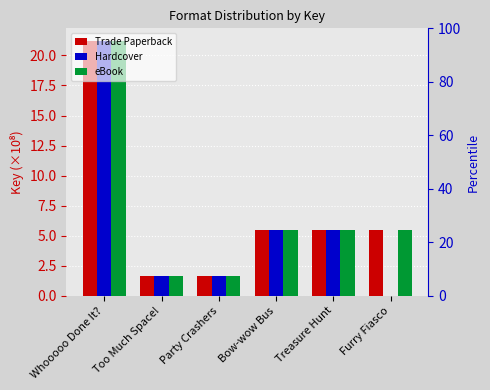

Rank the series by their maximum value, from highest to lowest.

Trade Paperback, Hardcover, eBook